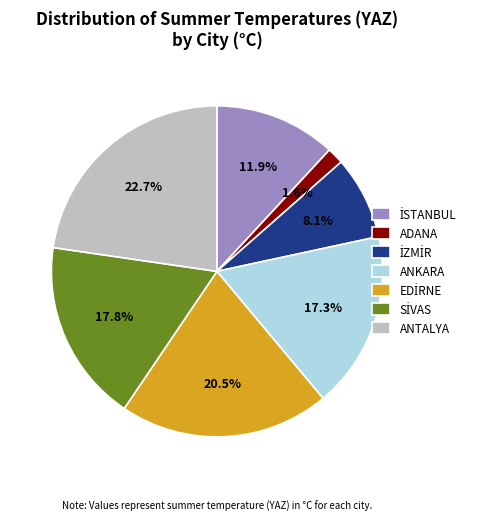

Which slice is the smallest?

ADANA